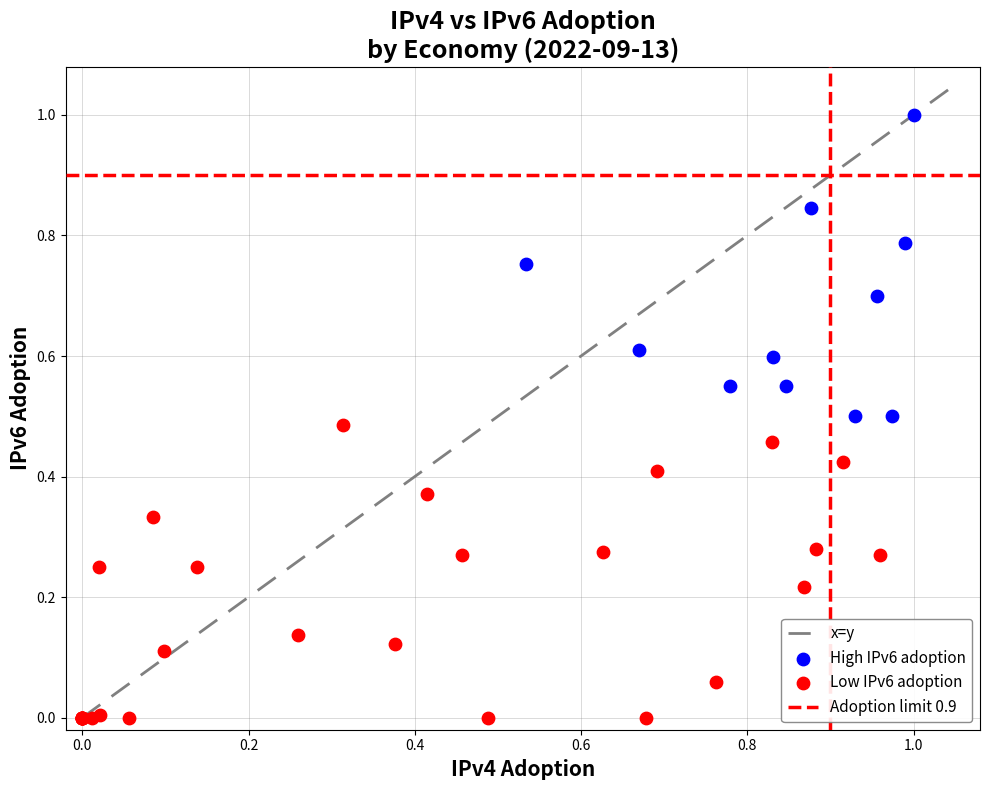

Which series has the largest Y range (max minus min)?

High IPv6 adoption